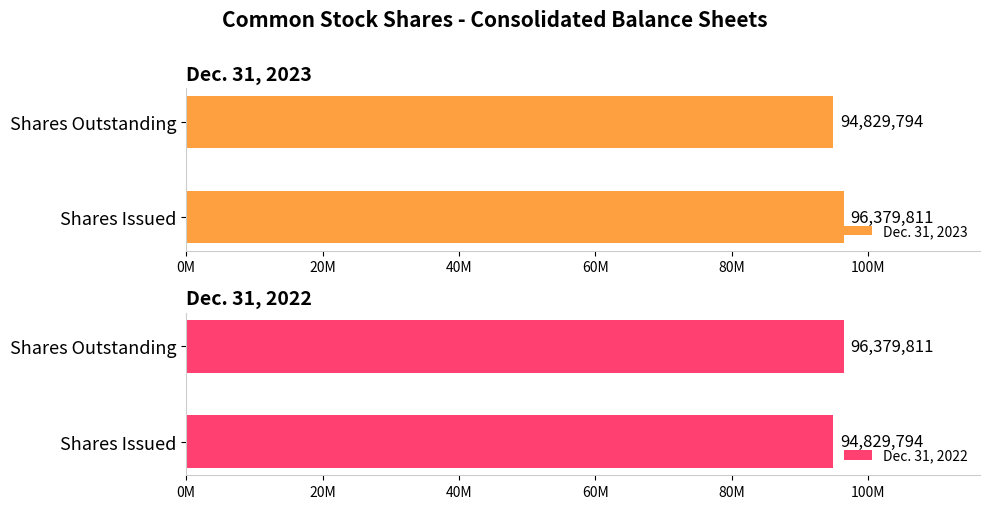

What is the sum of all Dec. 31, 2023 values?

191209605